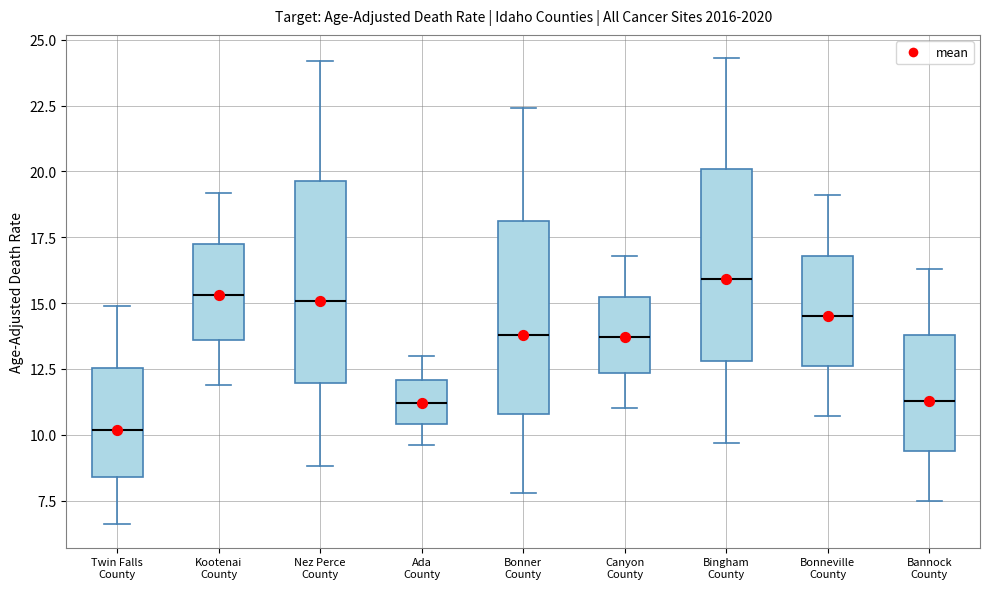

Reading left to right, transcribe this box plot: for each box, give where its median line is, the range the box spans, and where its two whiskers end, as read against the y-axis. The values are not printed on the chart, so give them approximately, as read against the axis.

Twin Falls County: median 10.0, box 8.5 to 12.5, whiskers 6.5 to 15.0
Kootenai County: median 15.5, box 13.5 to 17.5, whiskers 12.0 to 19.0
Nez Perce County: median 15.0, box 12.0 to 19.5, whiskers 9.0 to 24.0
Ada County: median 11.0, box 10.5 to 12.0, whiskers 9.5 to 13.0
Bonner County: median 14.0, box 11.0 to 18.0, whiskers 8.0 to 22.5
Canyon County: median 13.5, box 12.5 to 15.5, whiskers 11.0 to 17.0
Bingham County: median 16.0, box 13.0 to 20.0, whiskers 9.5 to 24.5
Bonneville County: median 14.5, box 12.5 to 17.0, whiskers 10.5 to 19.0
Bannock County: median 11.5, box 9.5 to 14.0, whiskers 7.5 to 16.5